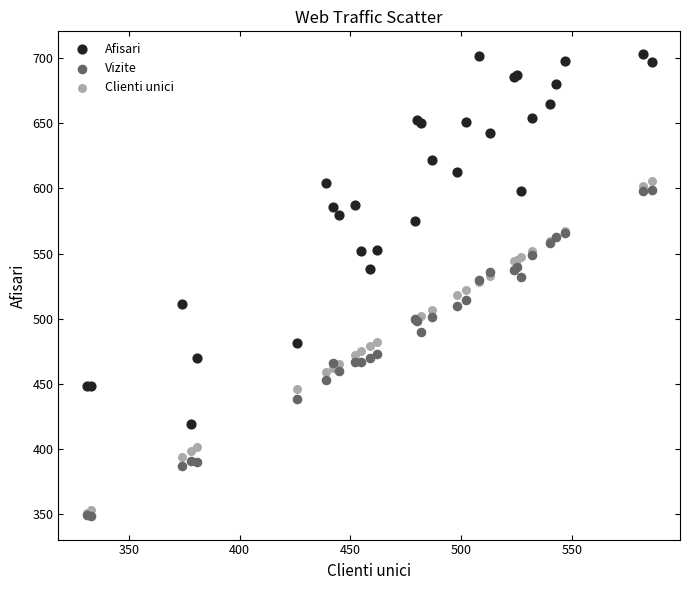

What are all the series names shown in the legend?

Afisari, Vizite, Clienti unici